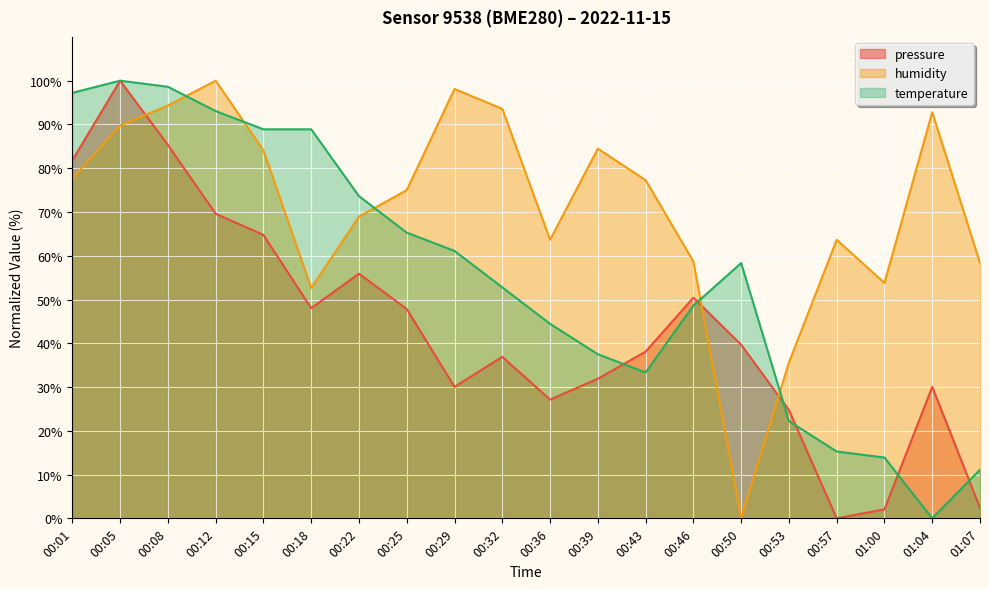

How many data points in pressure are above 39?

10